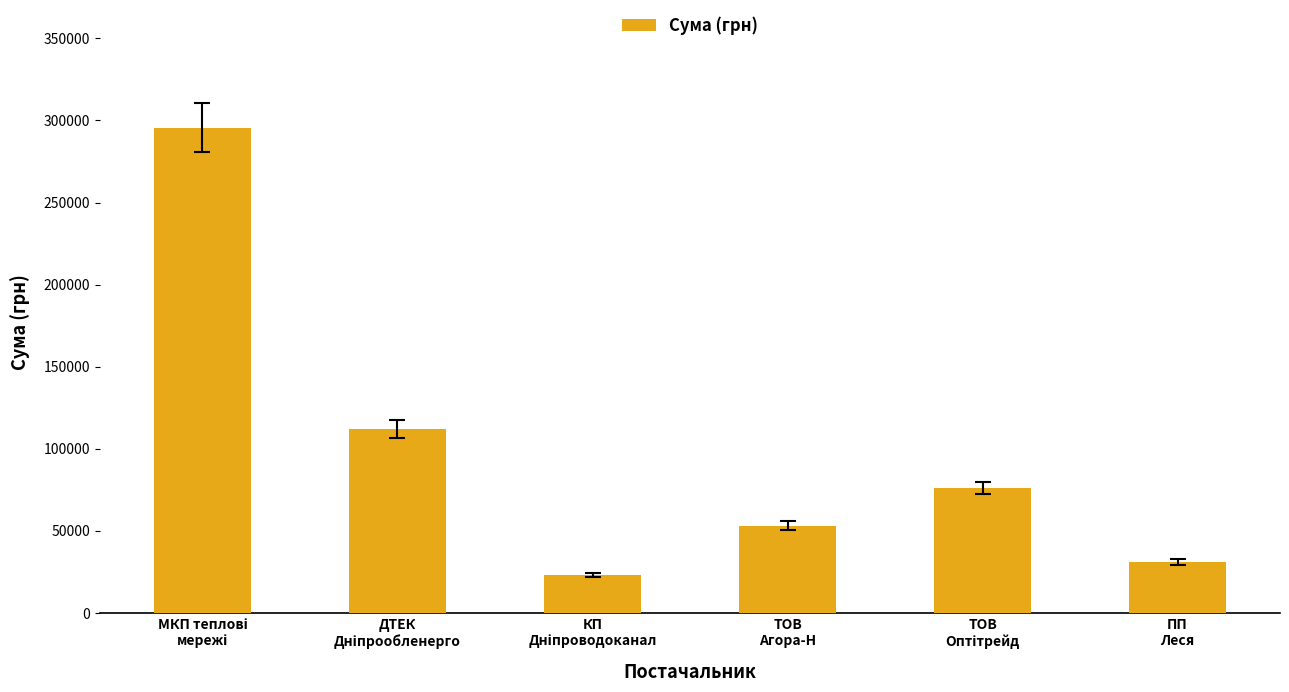

What is the maximum value shown in the chart?

295638.6